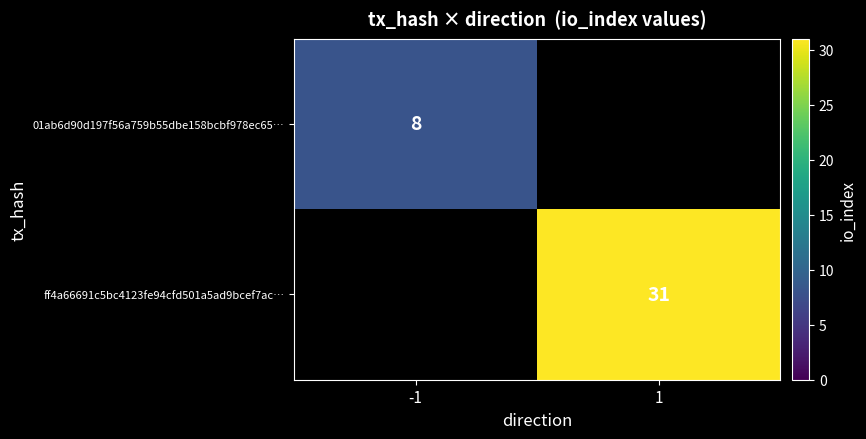

The ff4a66691c5bc4123fe94cfd501a5ad9bcef7ac… series shows 31 at 1. True or false?

True